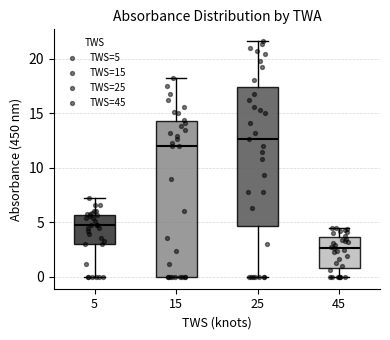

Which box is the tallest, from its lower edge to its upper edge?

15